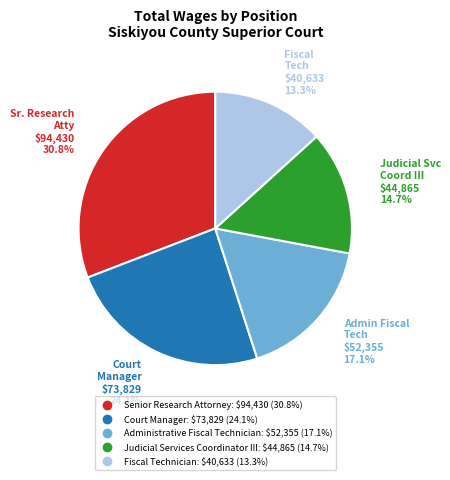

Which category has the smallest portion of the pie?

Fiscal Technician